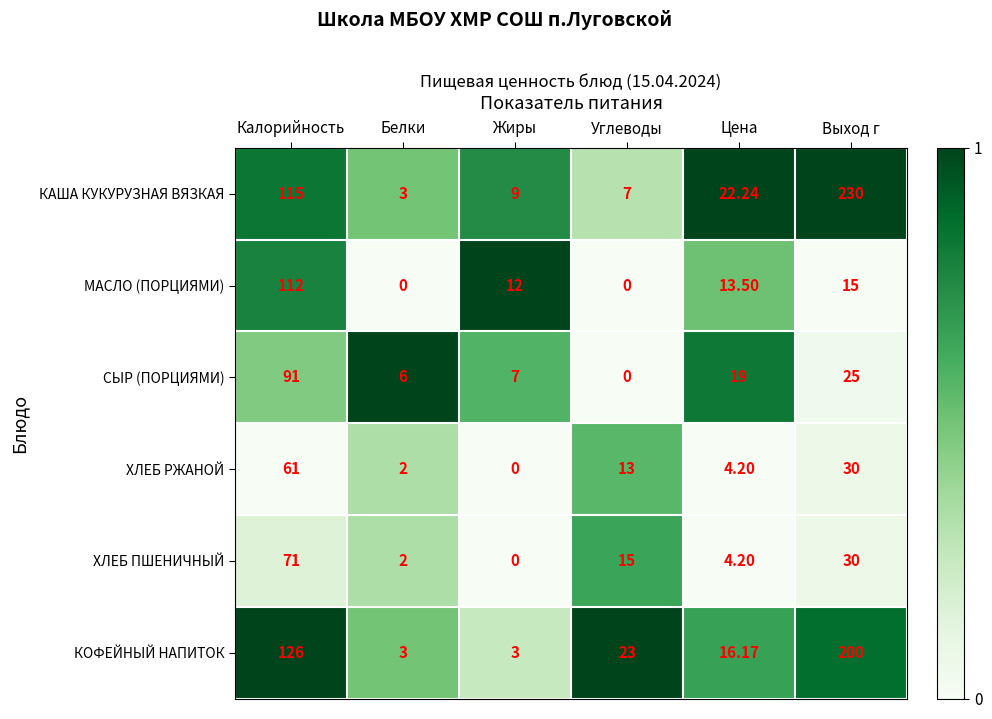

Is the value of ХЛЕБ РЖАНОЙ at Жиры greater than the value of КАША КУКУРУЗНАЯ ВЯЗКАЯ at Углеводы?

No